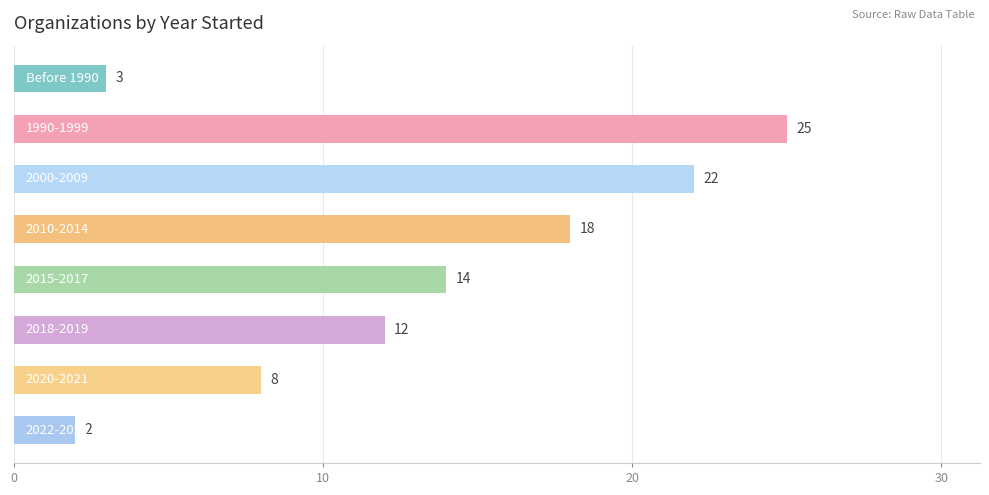

Count the values in the range 8 to 22.

5